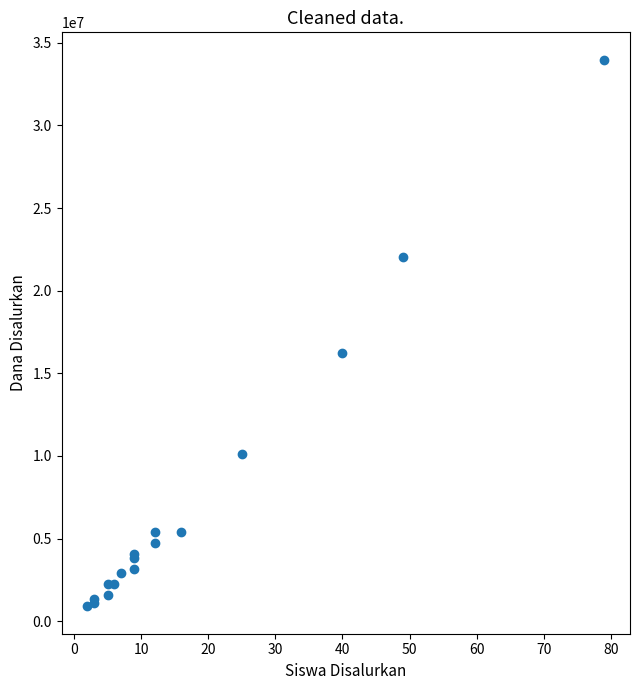

What Y value in the scatter plot is closest to 17437500?

16200000